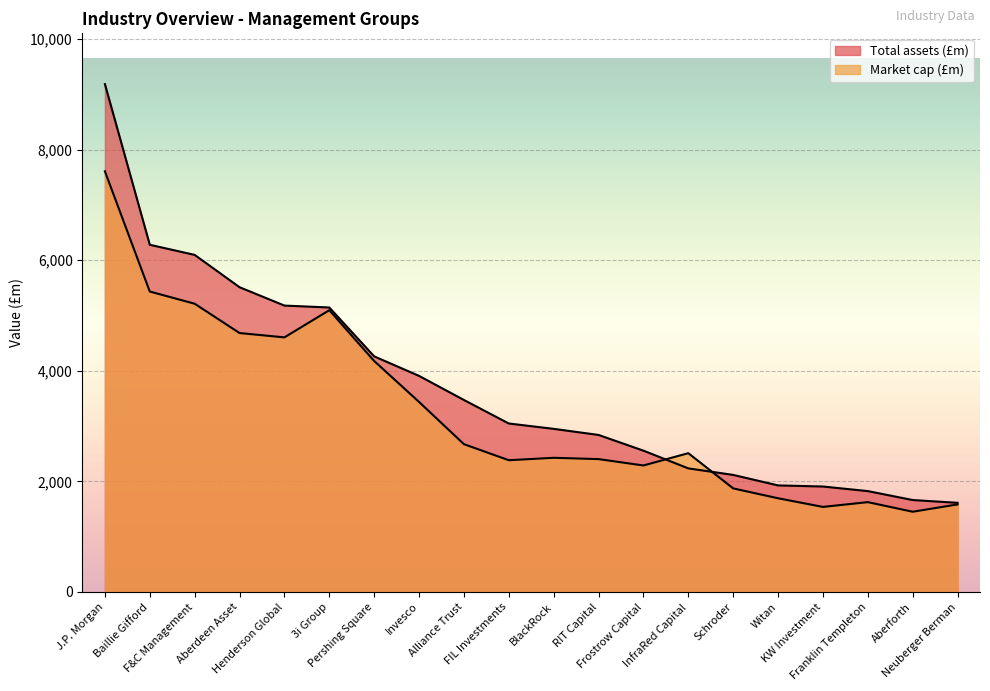

How many lines are shown in the chart?

2